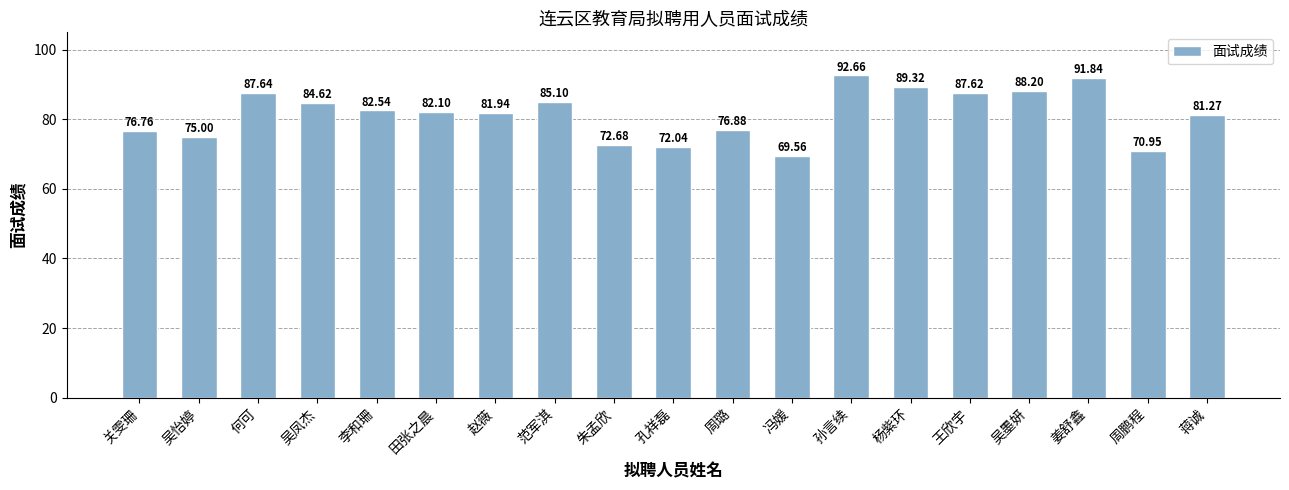

At which label does the data first exceed 82?

何可